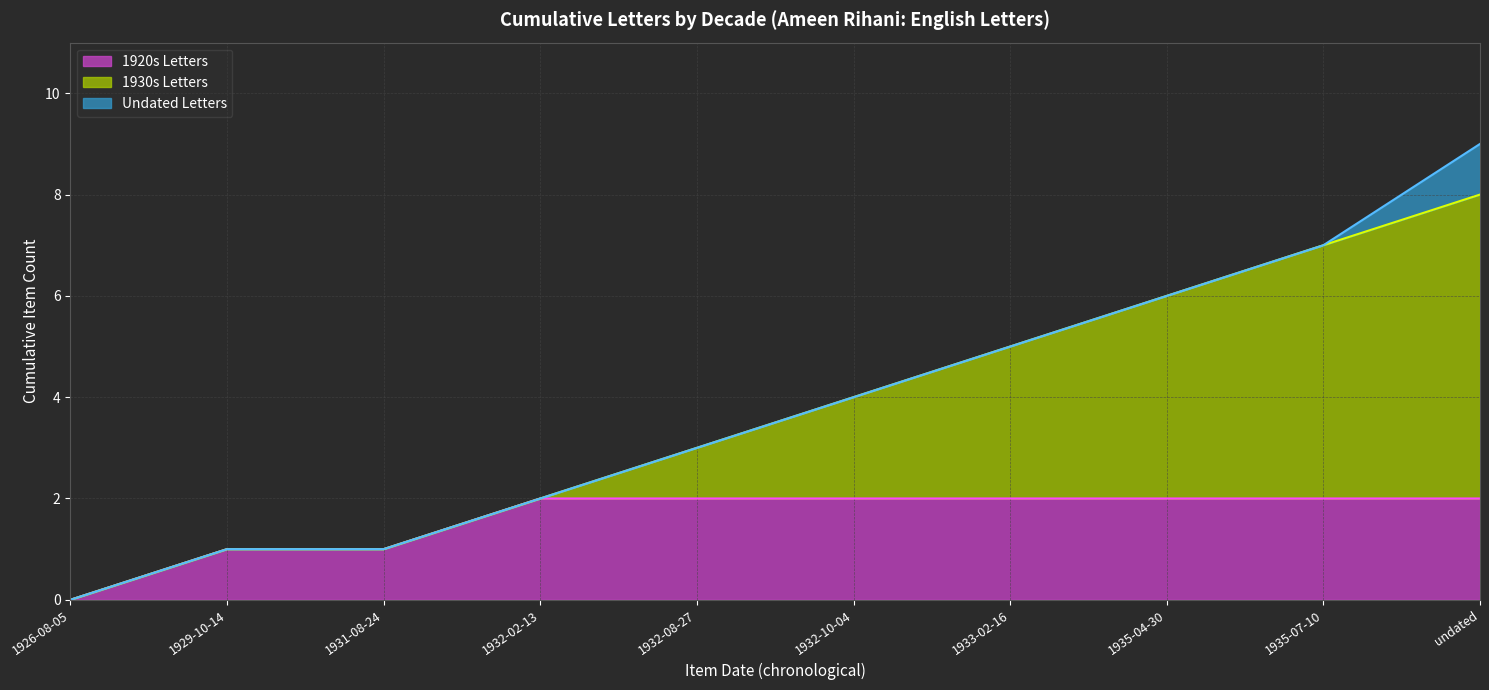

How many lines are shown in the chart?

3